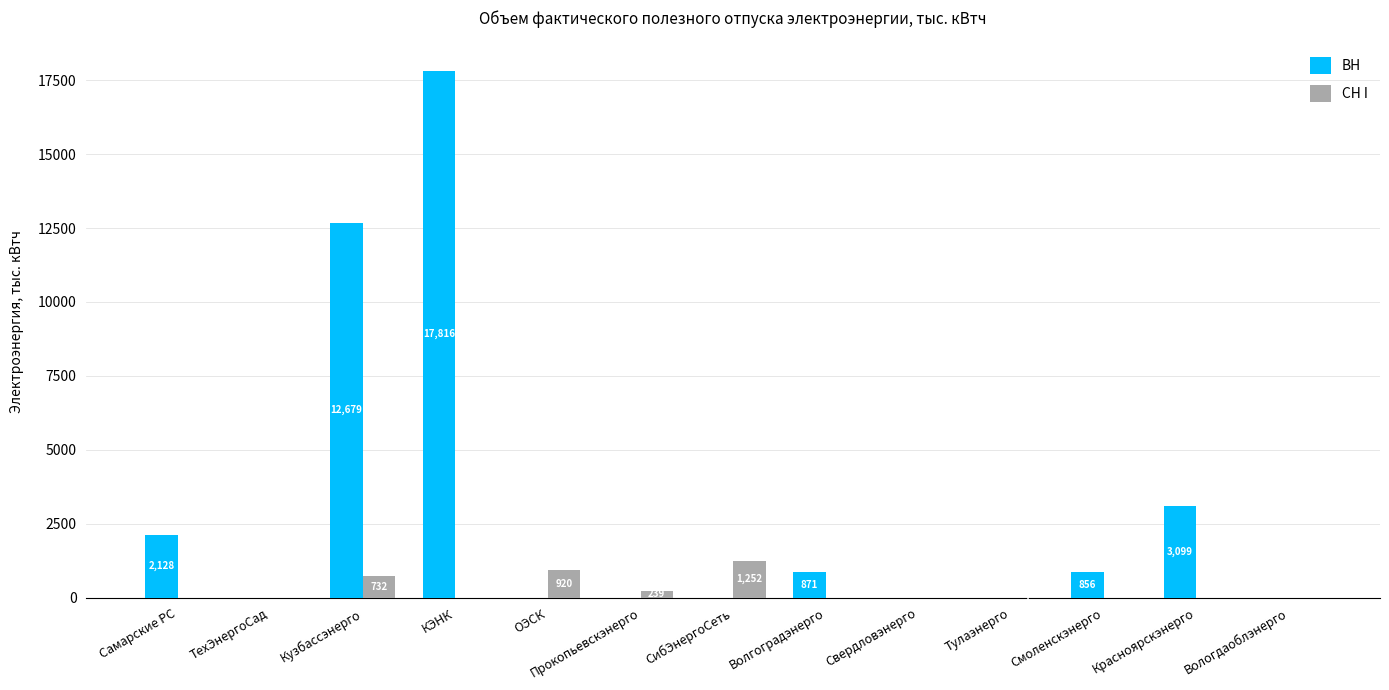

Which series changed the most between Кузбассэнерго and Волгоградэнерго?

ВН